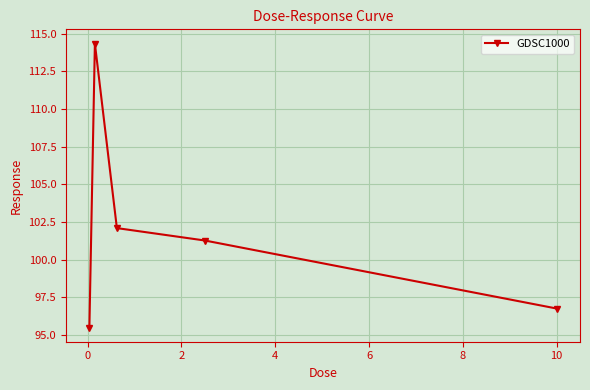

What is the difference between the maximum and minimum values?

18.8